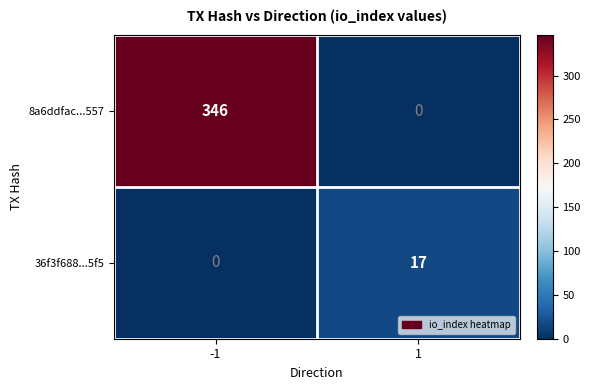

Rank the series at -1 from lowest to highest value.

36f3f688...5f5, 8a6ddfac...557